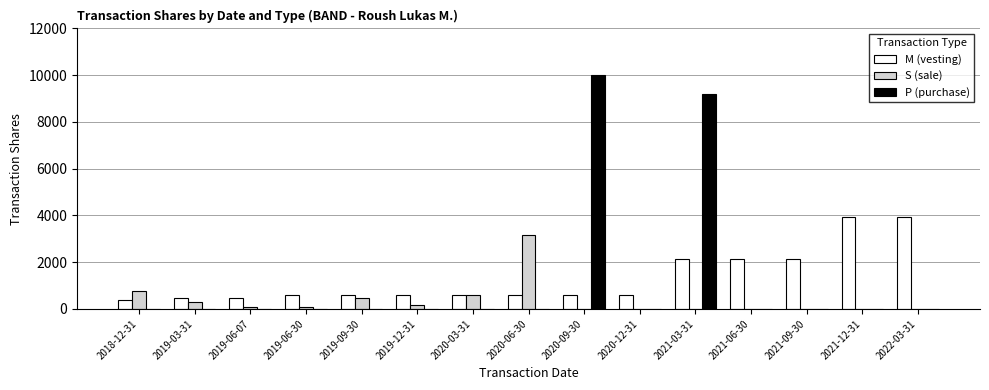

At which category is the sum across all series the highest?

2021-03-31